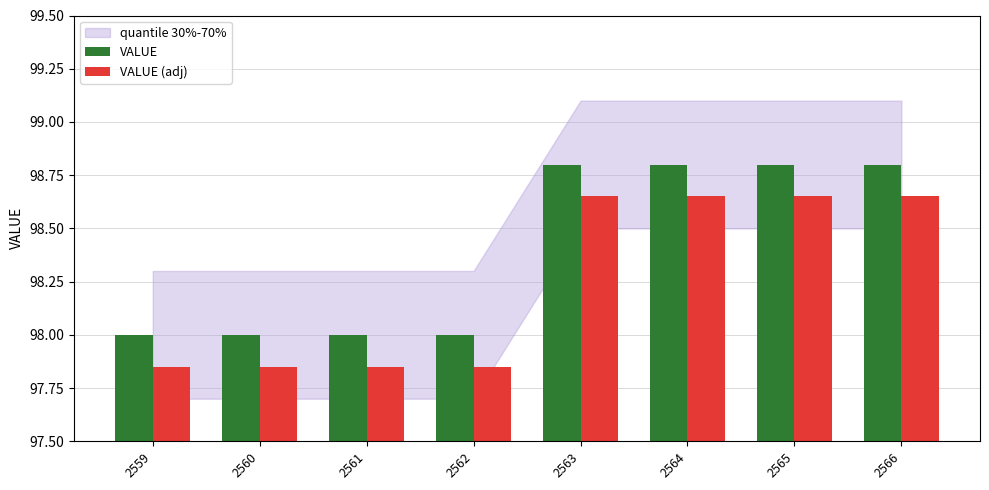

Where does the VALUE (adj) series first go above 98?

2563